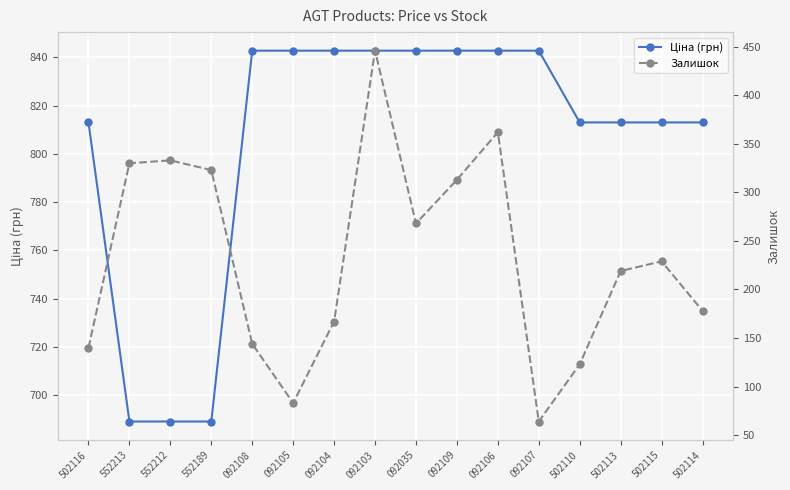

Where is Ціна (грн) nearest to the value 765?

502116